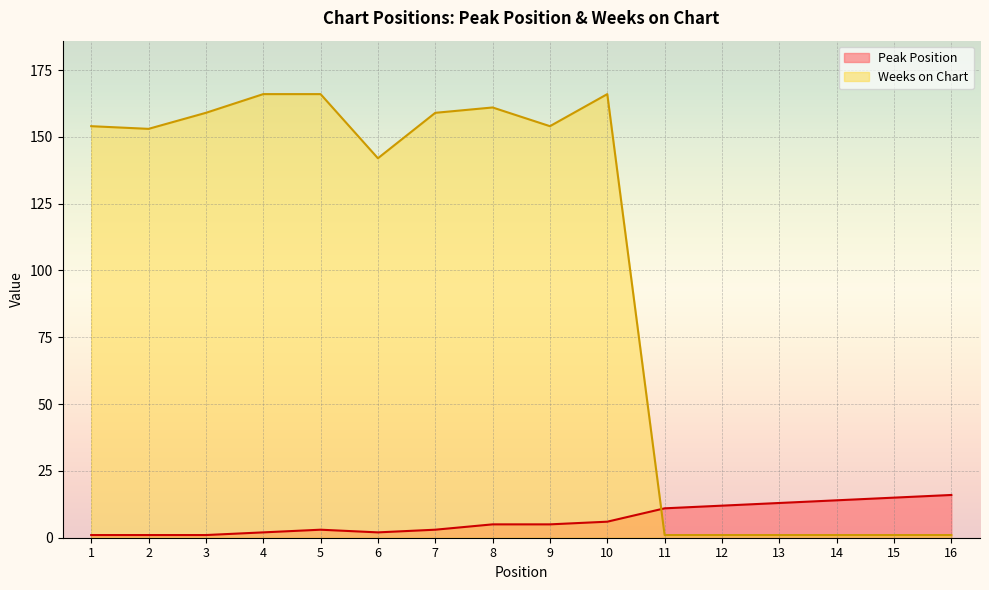

At how many categories does at least one series exceed 37?

10